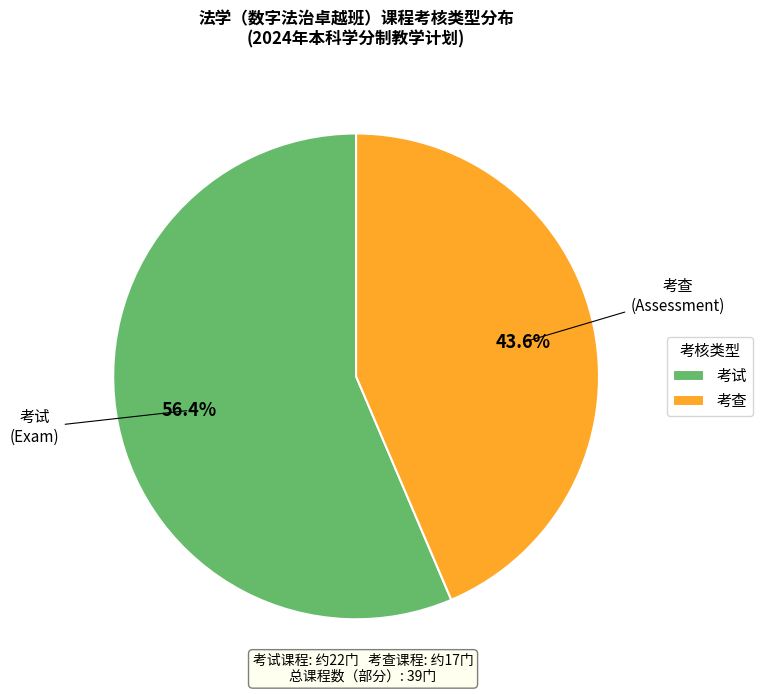

To the nearest percent, what is the combined percentage of 考试 and 考查?

100%